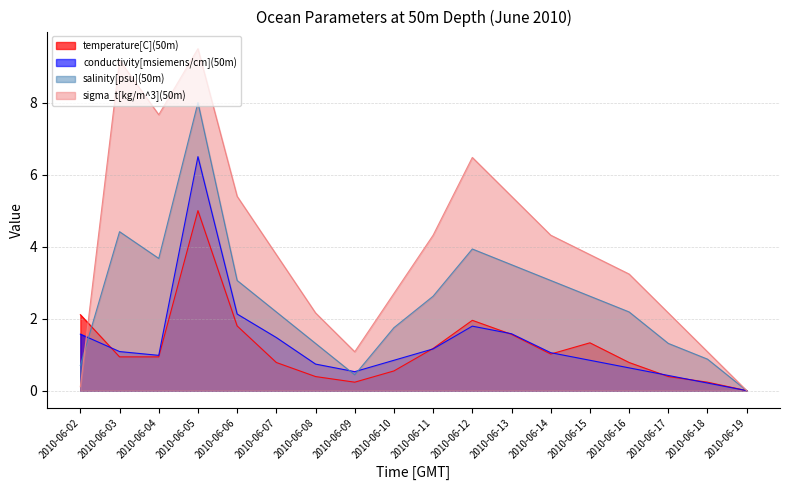

Rank the series at 2010-06-02 from lowest to highest value.

sigma_t[kg/m^3](50m), salinity[psu](50m), conductivity[msiemens/cm](50m), temperature[C](50m)